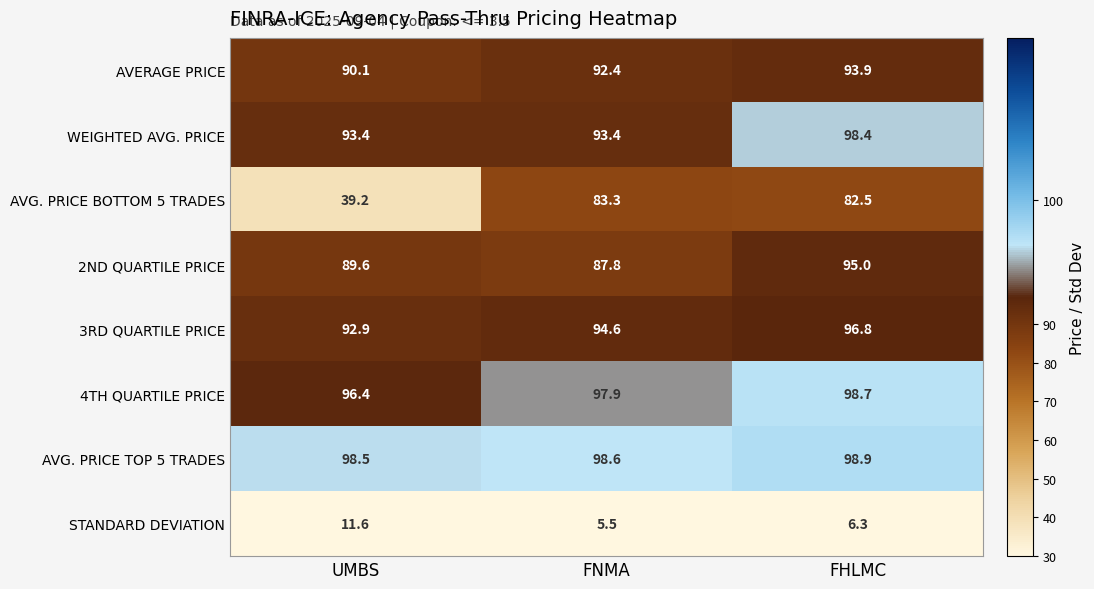

At which category does the chart reach its peak across all series?

FHLMC